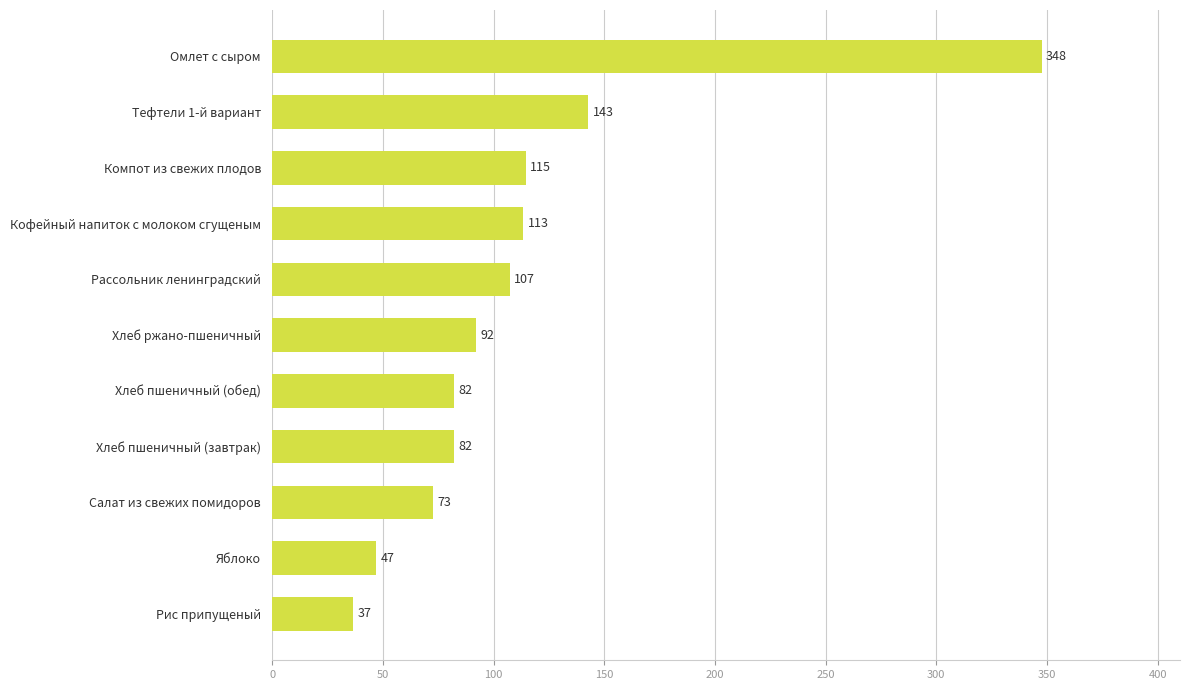

Approximately how many times larger is the value at Омлет с сыром compared to Тефтели 1-й вариант?

2.4